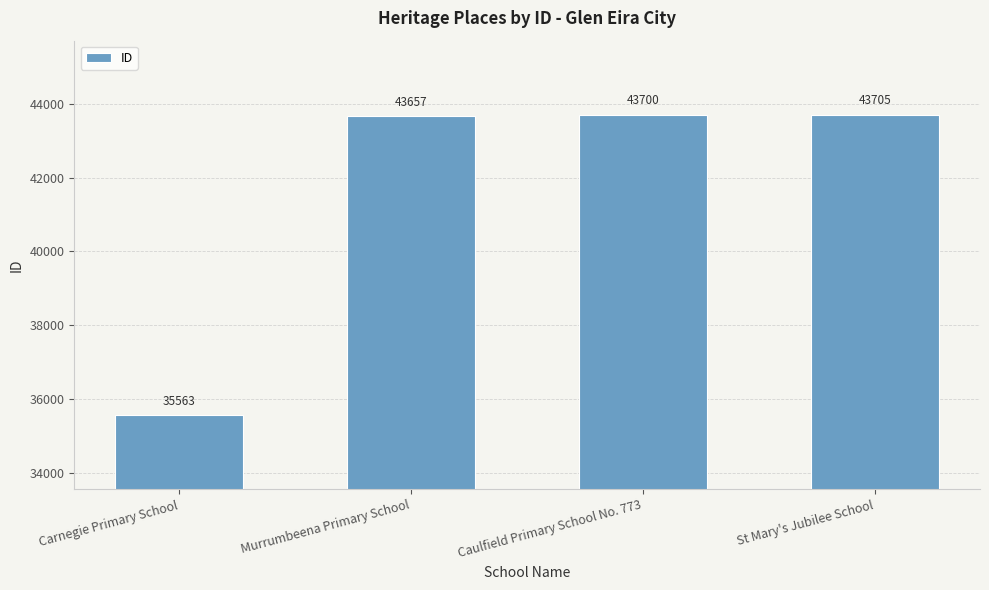

Count the number of data series in this chart.

1